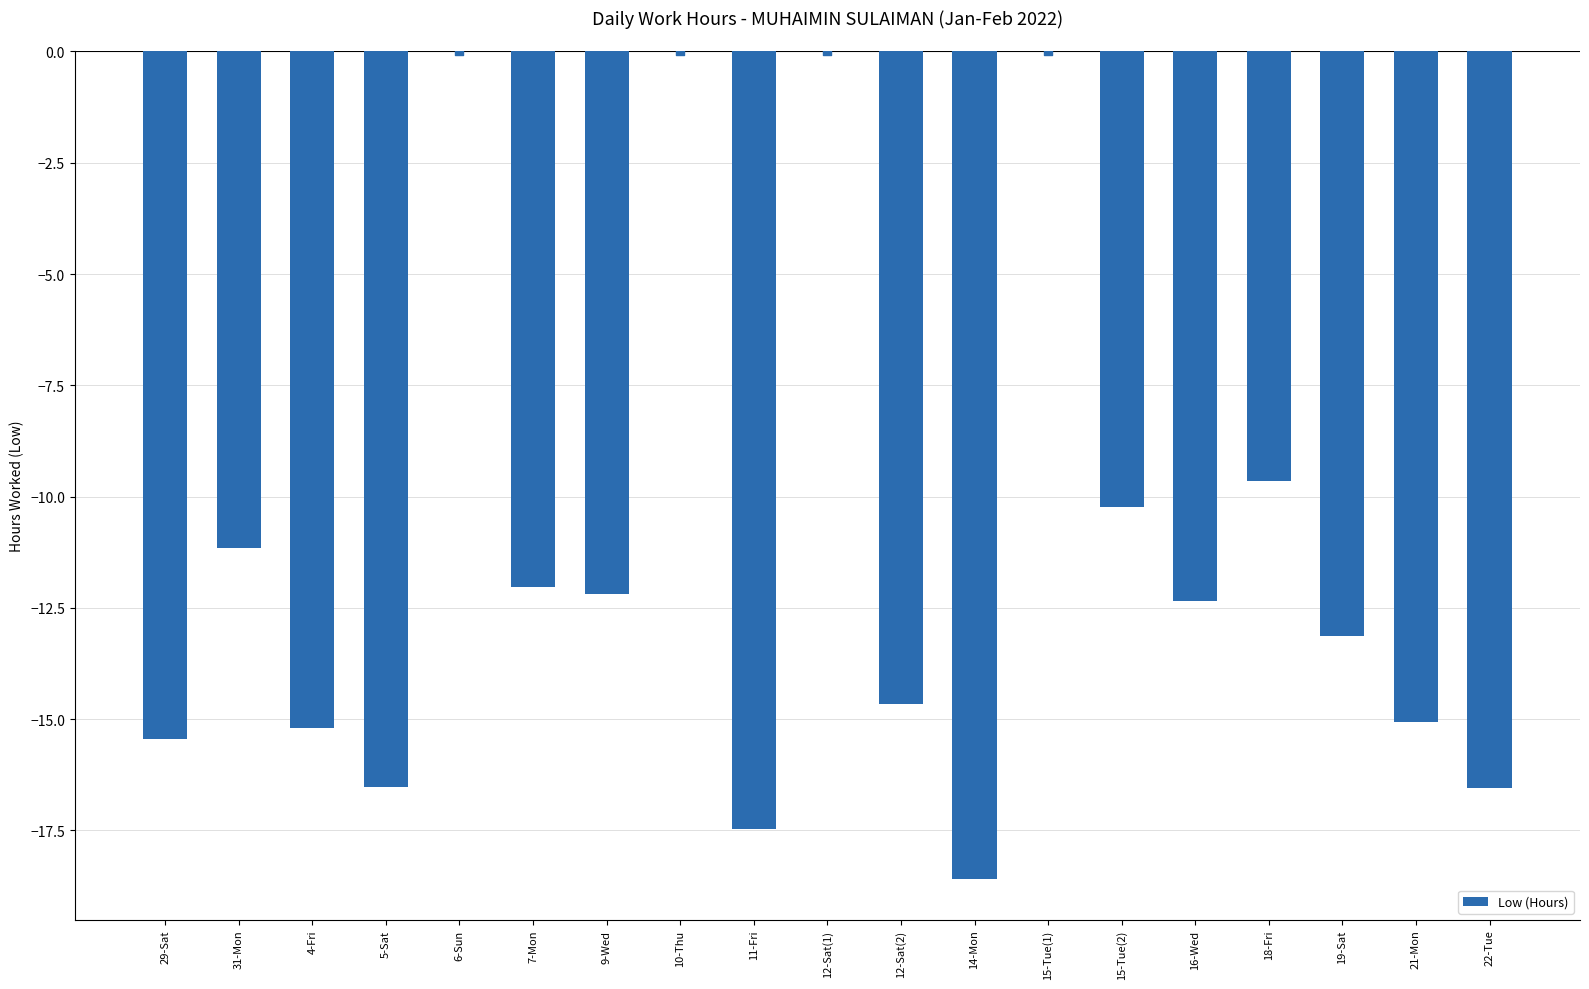

Which has a higher value, 4-Fri or 11-Fri?

4-Fri